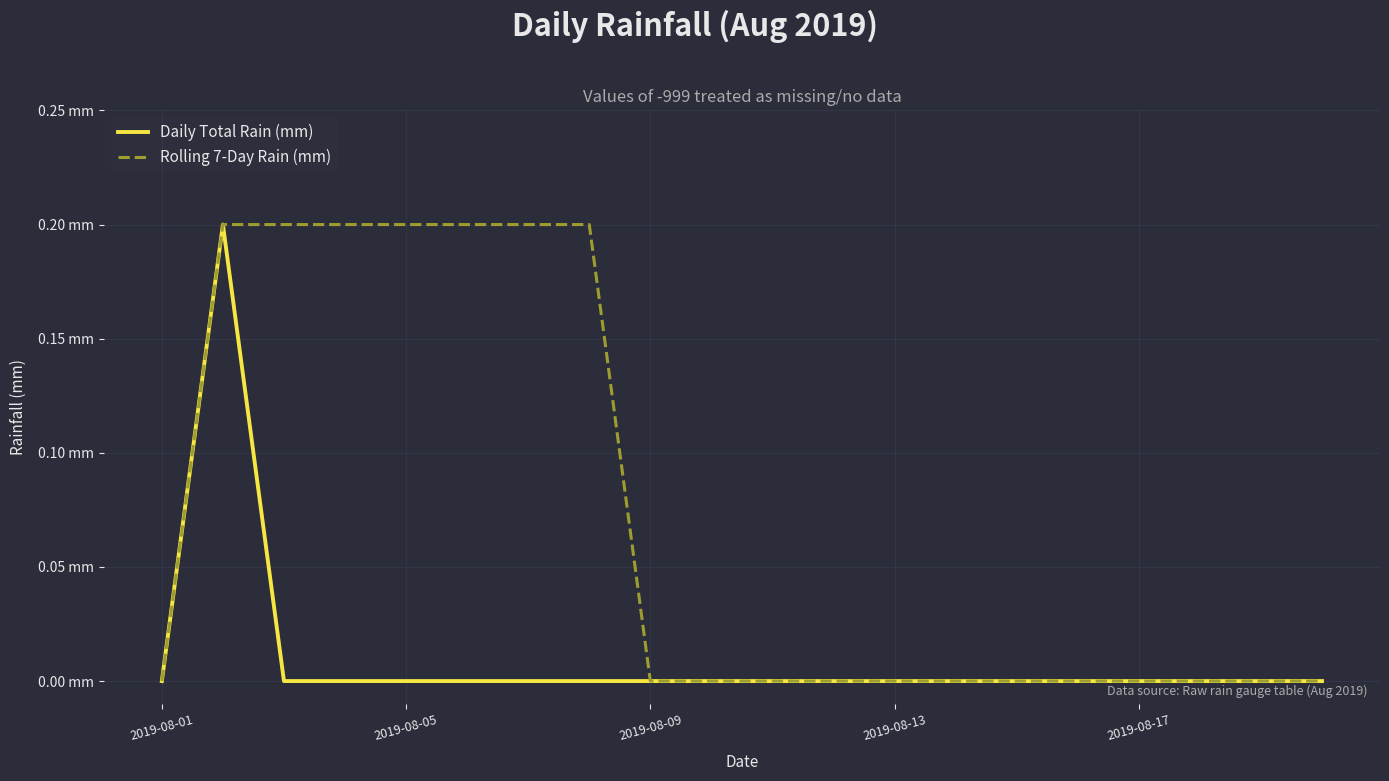

What are all the series names shown in the legend?

Daily Total Rain (mm), Rolling 7-Day Rain (mm)